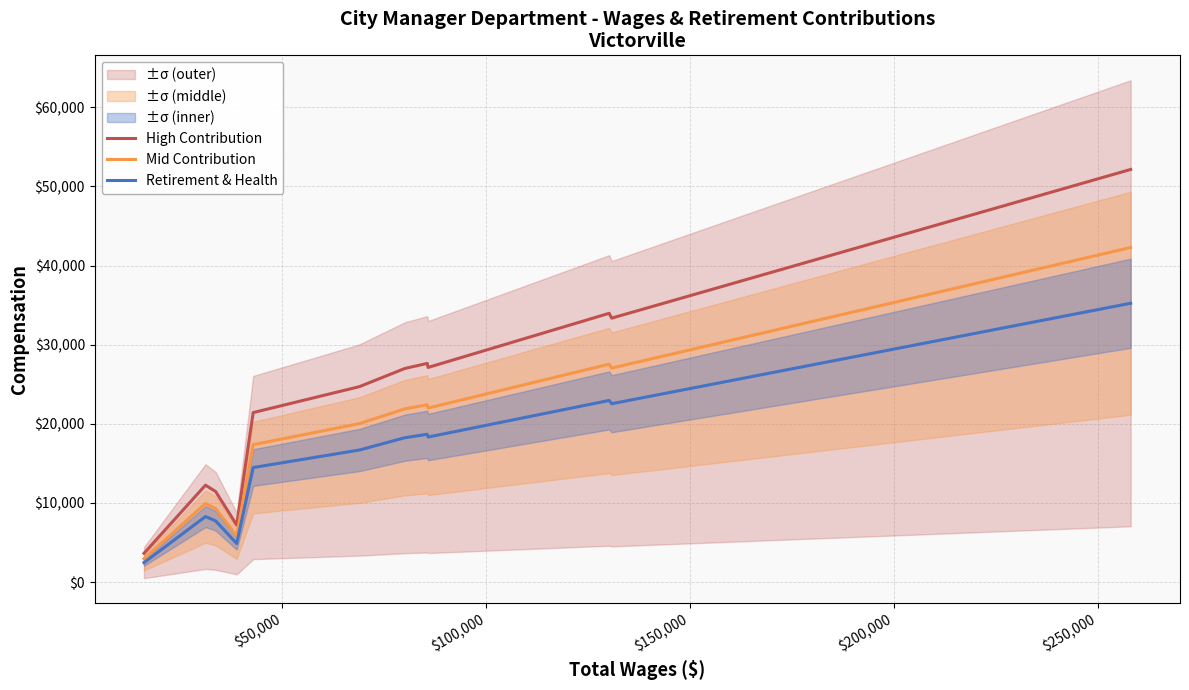

What is the lowest value of the Retirement & Health series?

2453.0